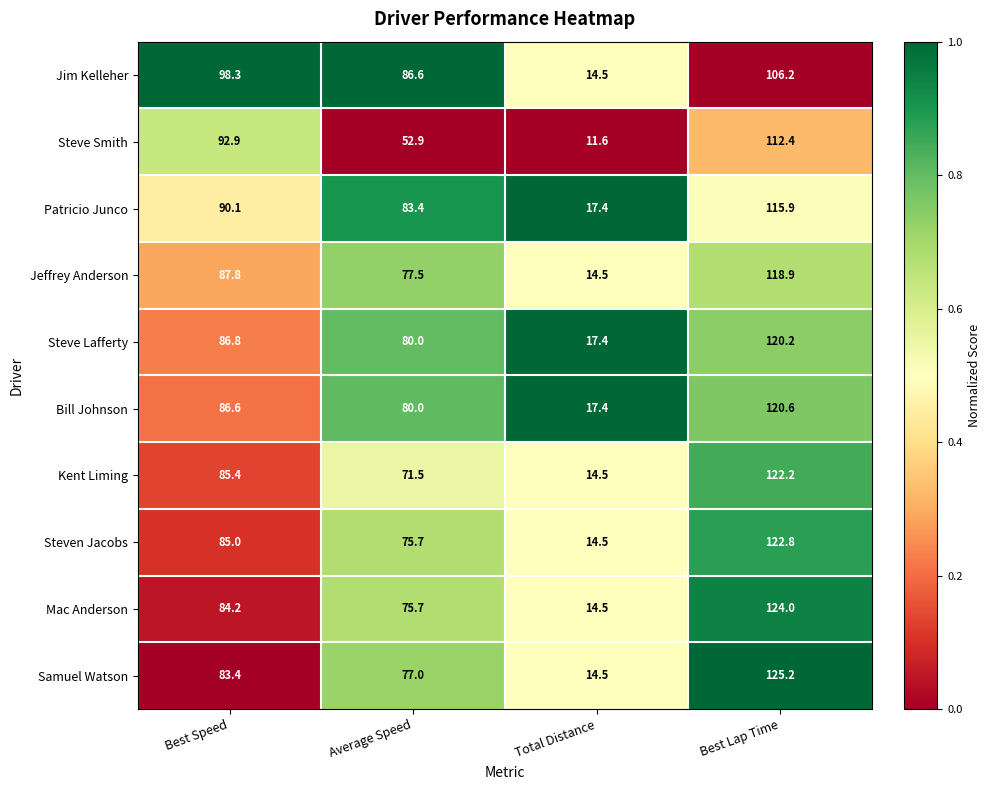

Rank the series by their maximum value, from highest to lowest.

Samuel Watson, Mac Anderson, Steven Jacobs, Kent Liming, Bill Johnson, Steve Lafferty, Jeffrey Anderson, Patricio Junco, Steve Smith, Jim Kelleher